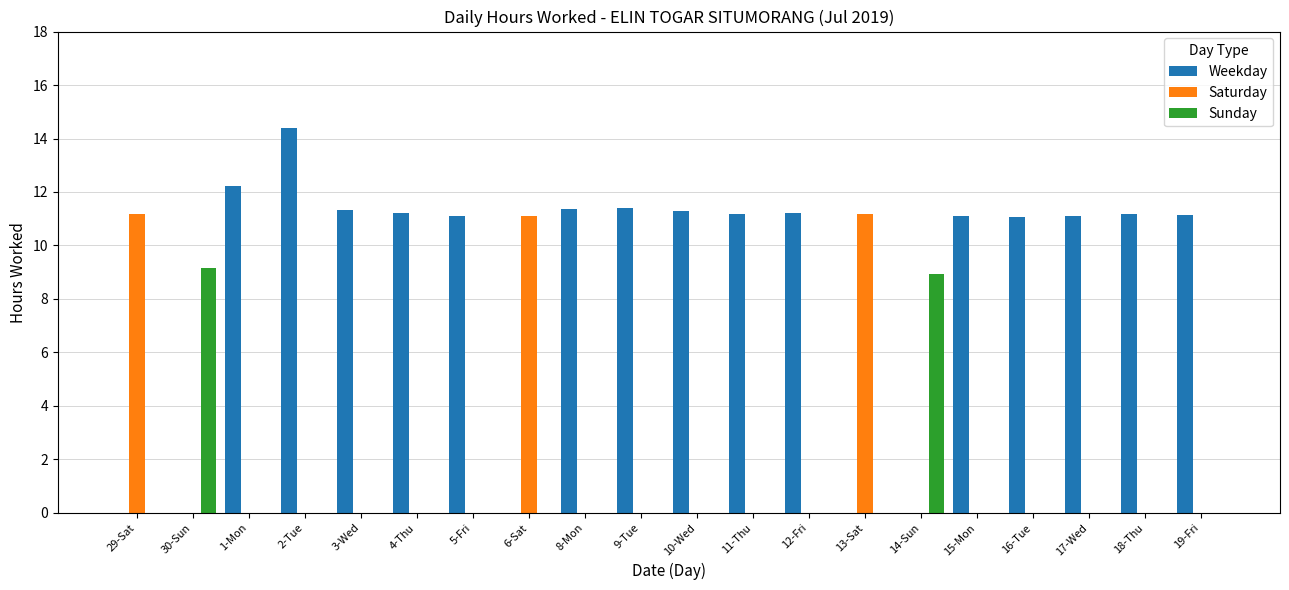

What is the maximum value shown in the chart?

14.4